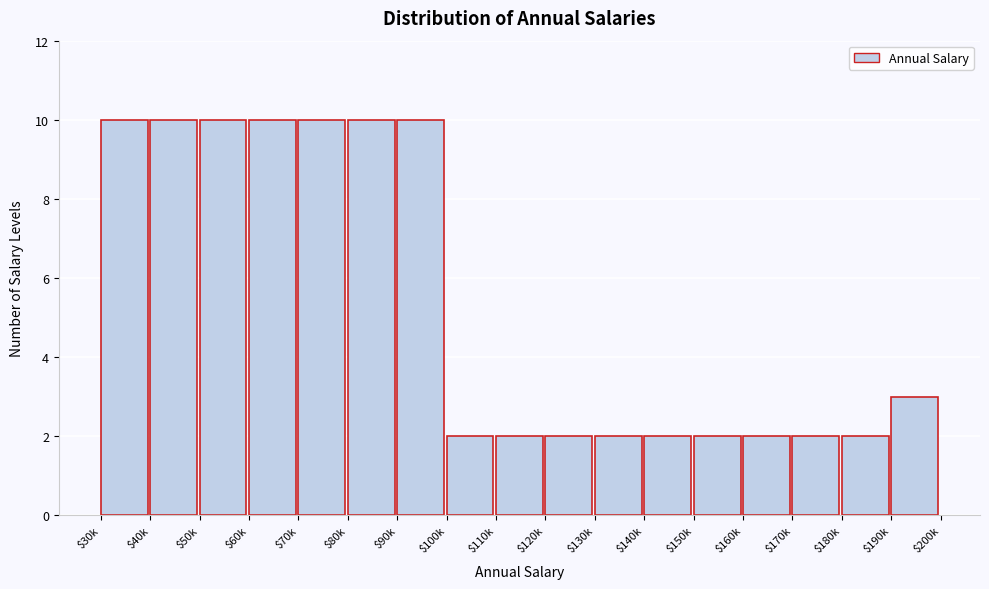

Reading left to right, extract all data points from this chart.

10	10	10	10	10	10	10	2	2	2	2	2	2	2	2	2	3